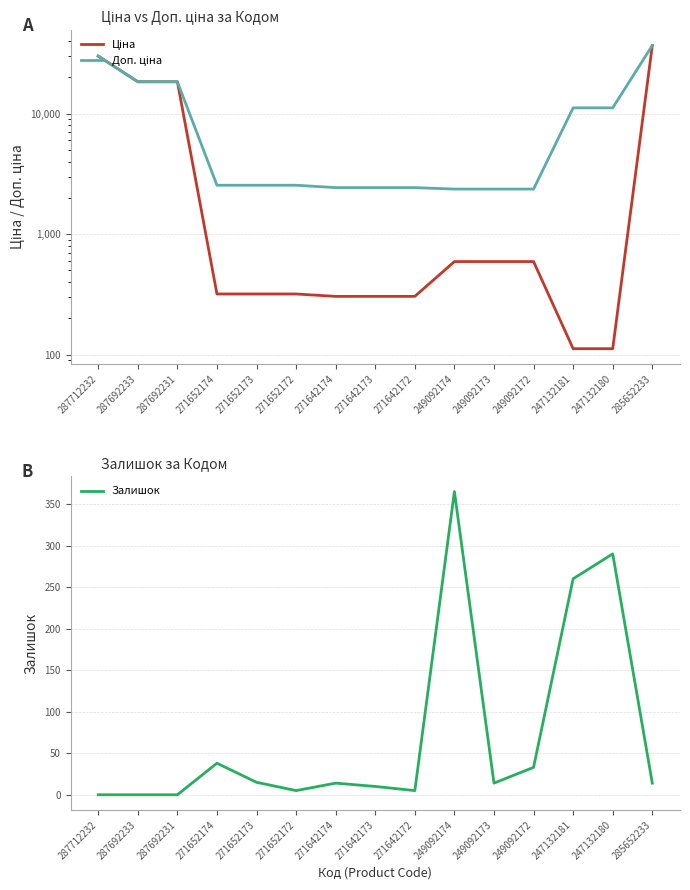

The Залишок series shows 17.4 at 249092172. True or false?

False